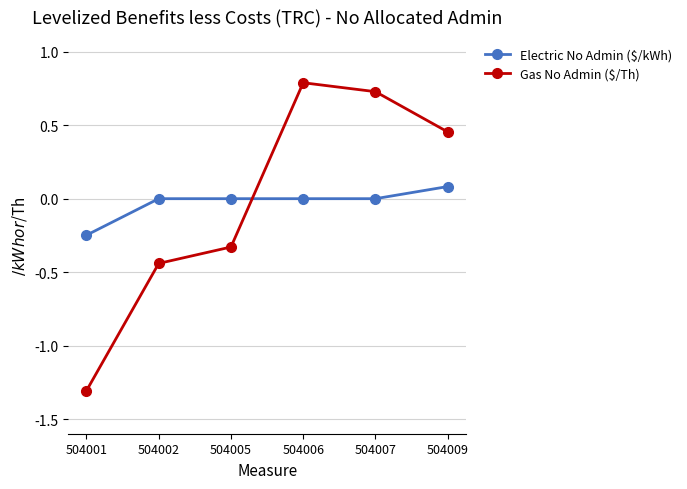

What is the difference between the maximum and second lowest values in the Electric No Admin ($/kWh) series?

0.1